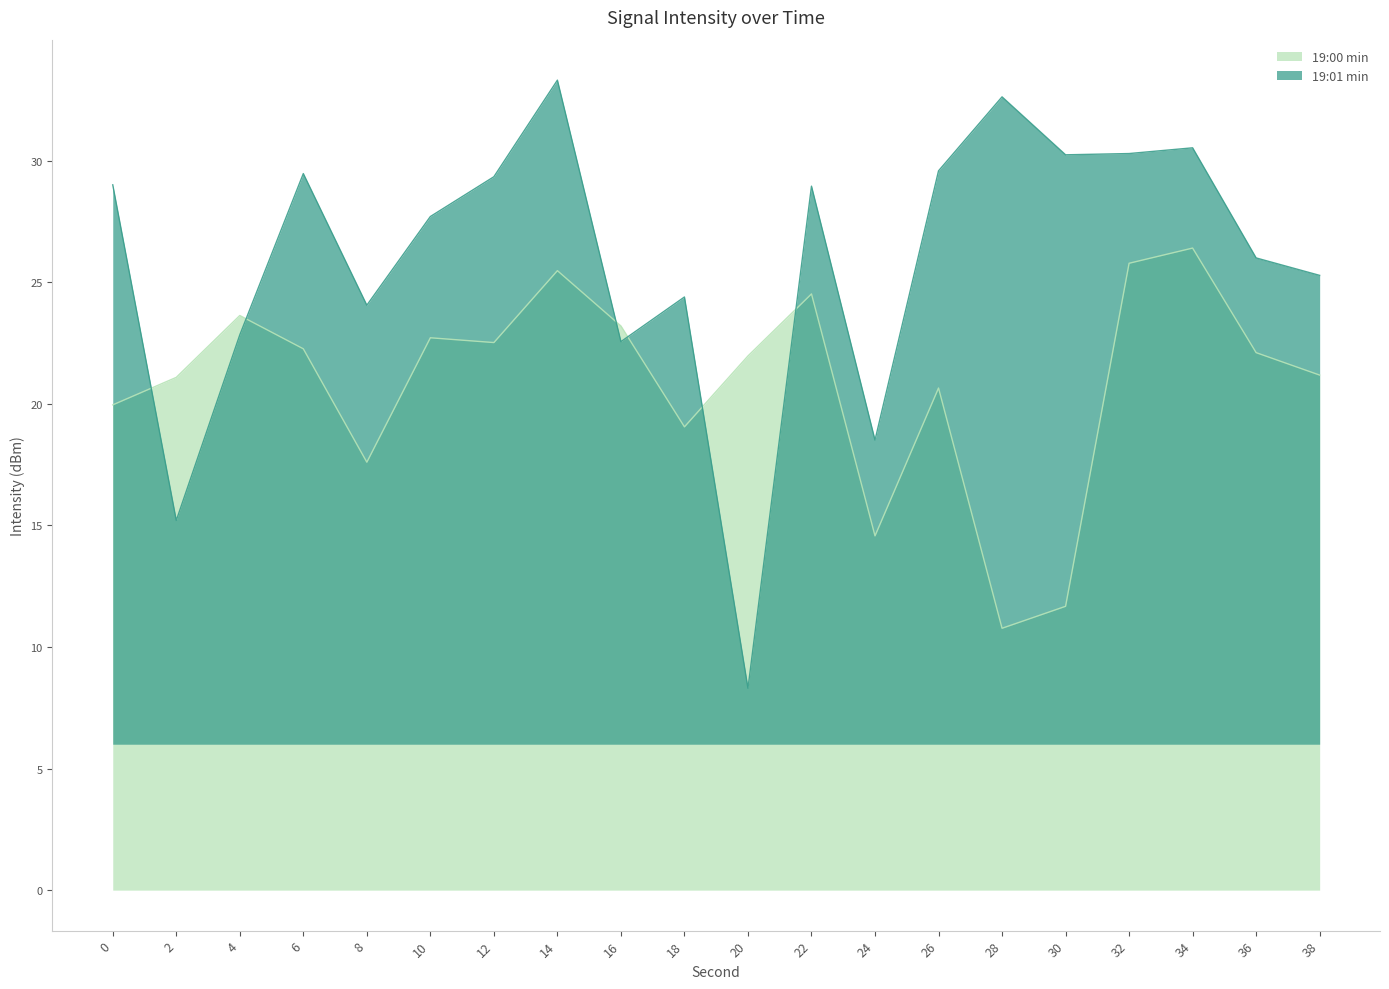

True or false: 19:01 min has a value of 27.7 at 10.

True